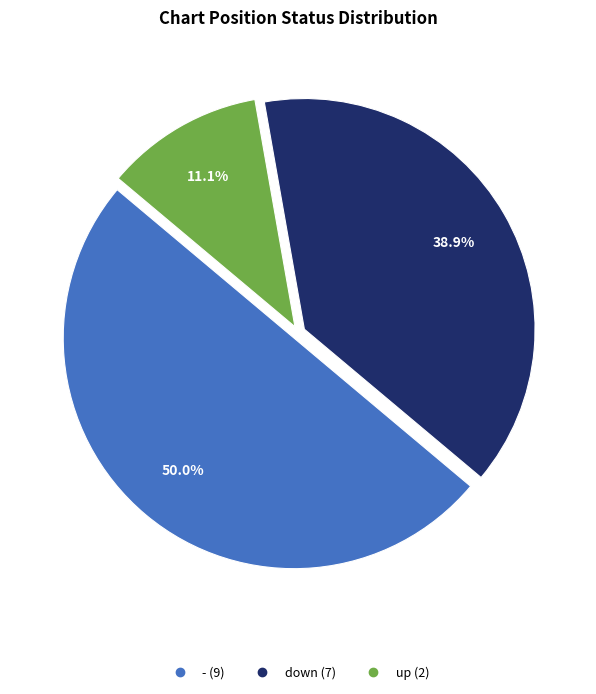

To the nearest percent, what is the difference between the - and up slice percentages?

39%